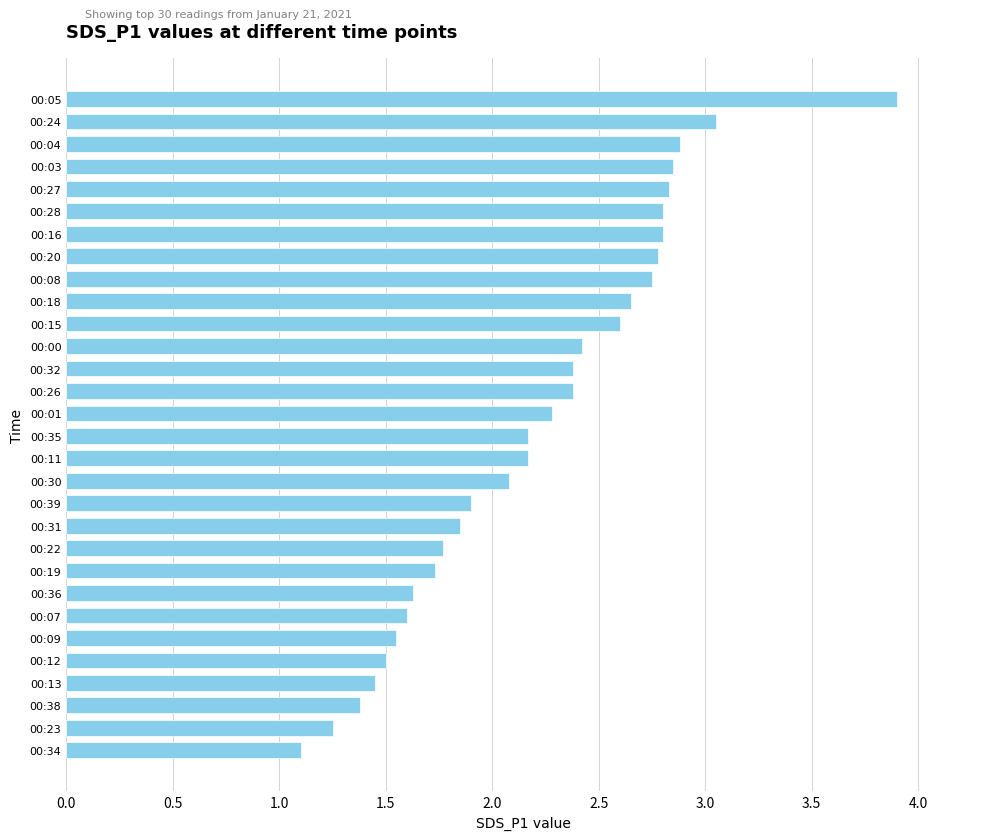

What is the label of the 14th bar from the top?

00:26